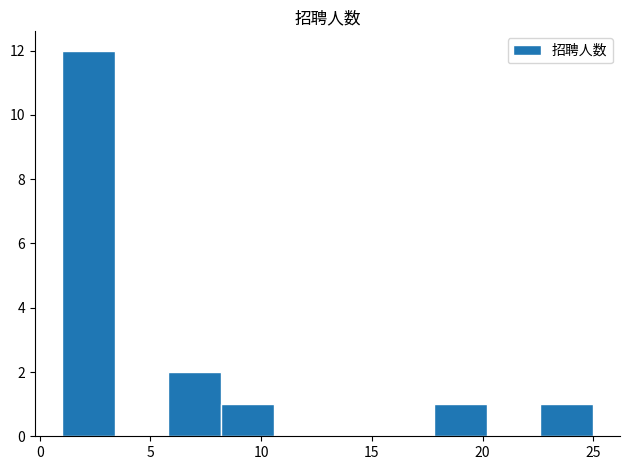

Reading left to right, transcribe this chart: for each bar, give the range it covers on the x-axis and its height. Neither the bar edges nor the heights are printed on the chart, so give them approximately, as read against the axes.

1.0 to 3.4: 12
3.4 to 5.8: 0
5.8 to 8.2: 2
8.2 to 10.6: 1
10.6 to 13.0: 0
13.0 to 15.4: 0
15.4 to 17.8: 0
17.8 to 20.2: 1
20.2 to 22.6: 0
22.6 to 25.0: 1